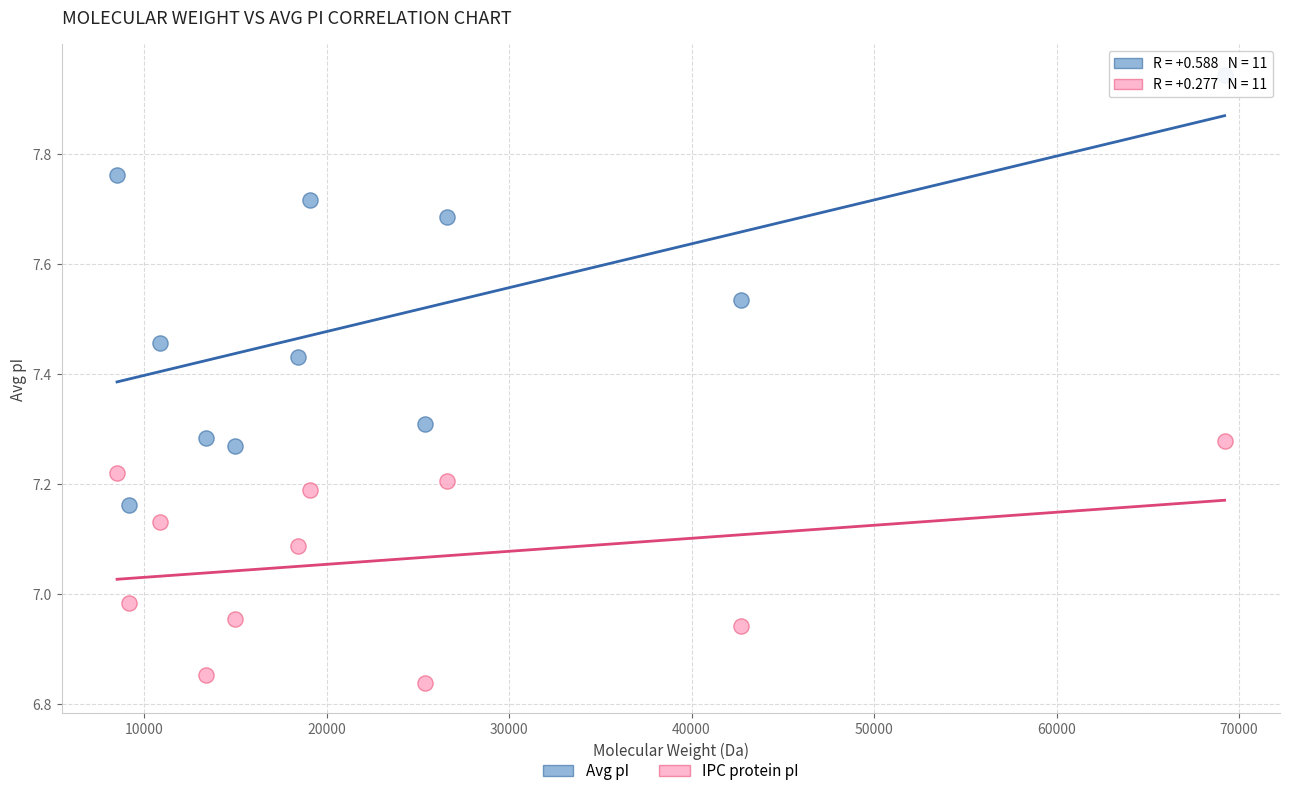

Across all data points, what is the range of X values (max minus min)?

60692.0